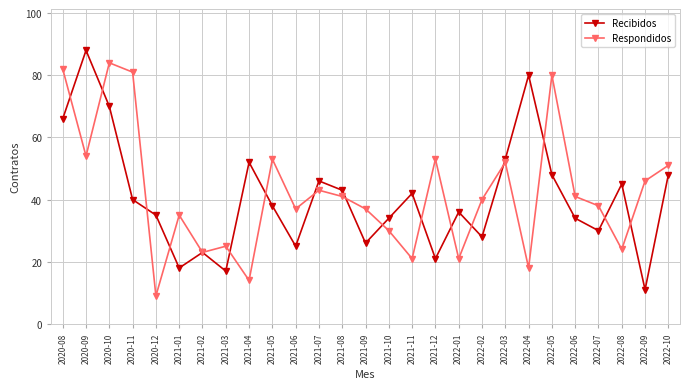

True or false: Respondidos has a value of 48 at 2021-01.

False